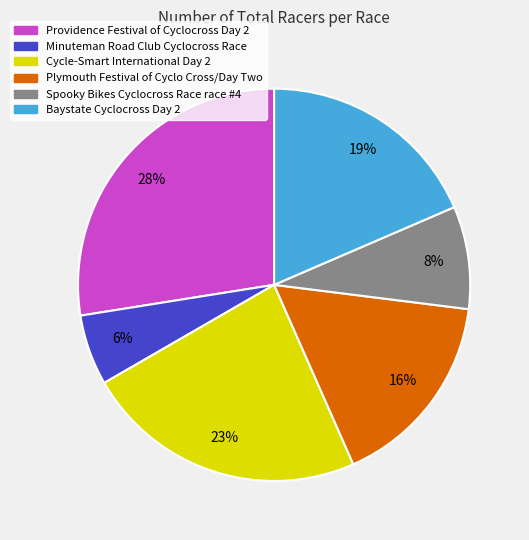

Which has a higher value, Providence Festival of Cyclocross Day 2 or Cycle-Smart International Day 2?

Providence Festival of Cyclocross Day 2